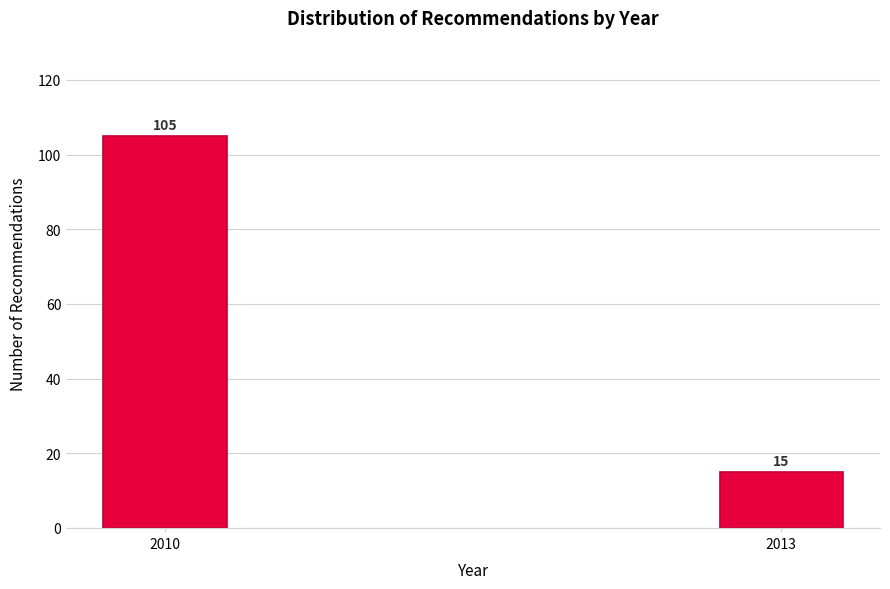

Reading left to right, what are all the values shown in this chart?

105	15